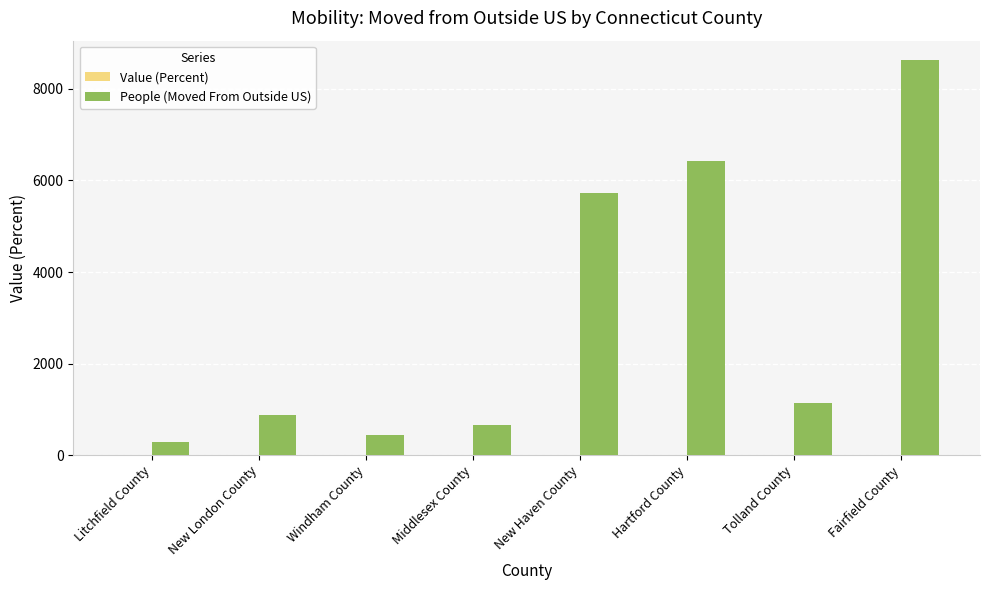

What is the sum of all People (Moved From Outside US) values?

24175.0